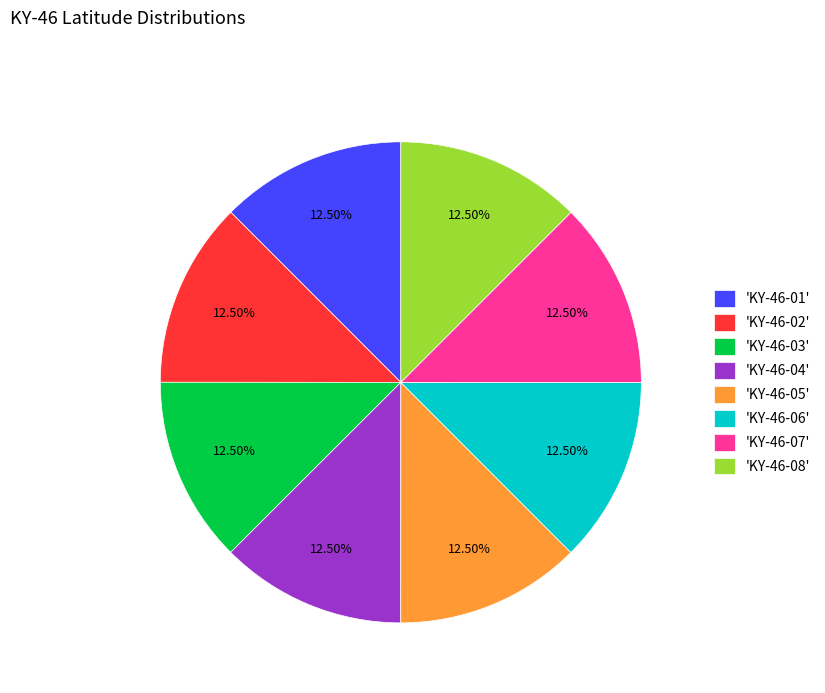

Combined, do 'KY-46-01' and 'KY-46-06' account for over 50%?

No